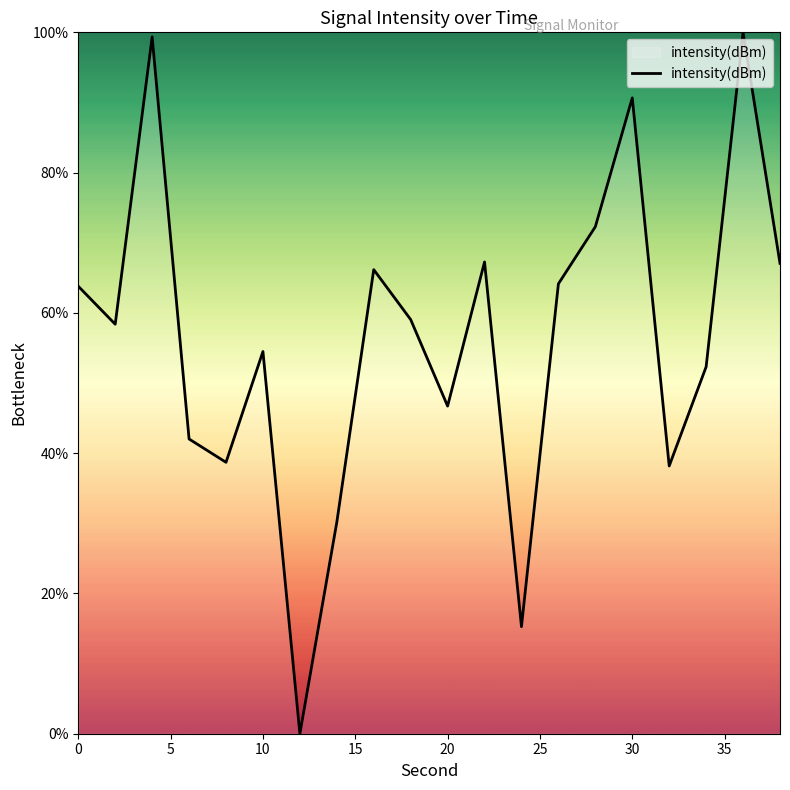

What is the difference between the maximum and minimum values?

100.0